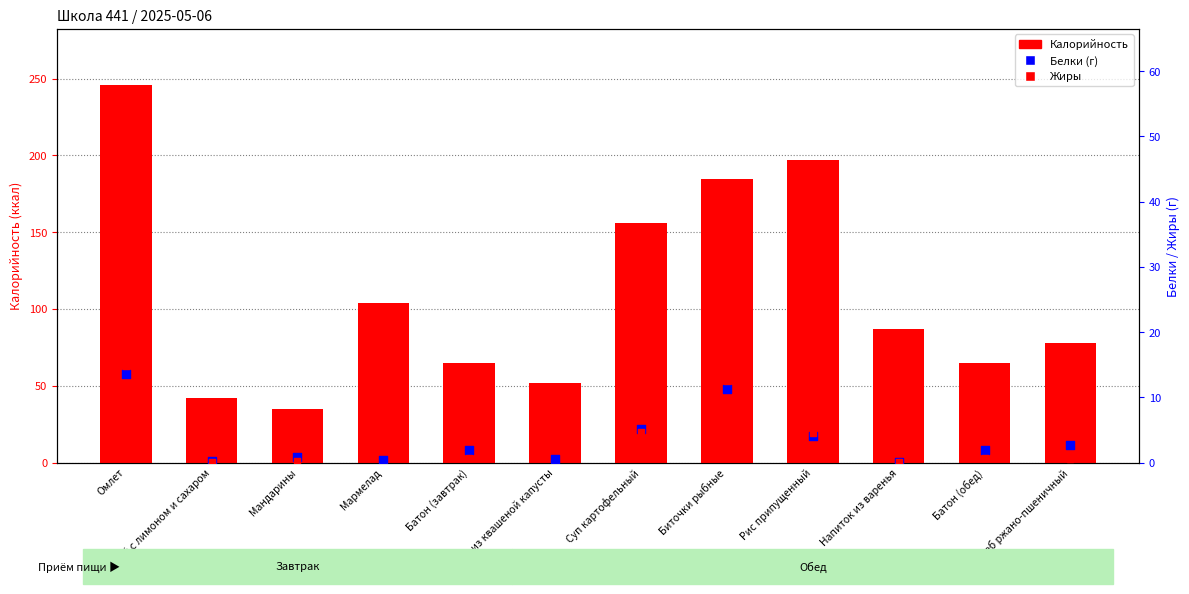

What is the total value across all series at Рис припущенный?

205.6